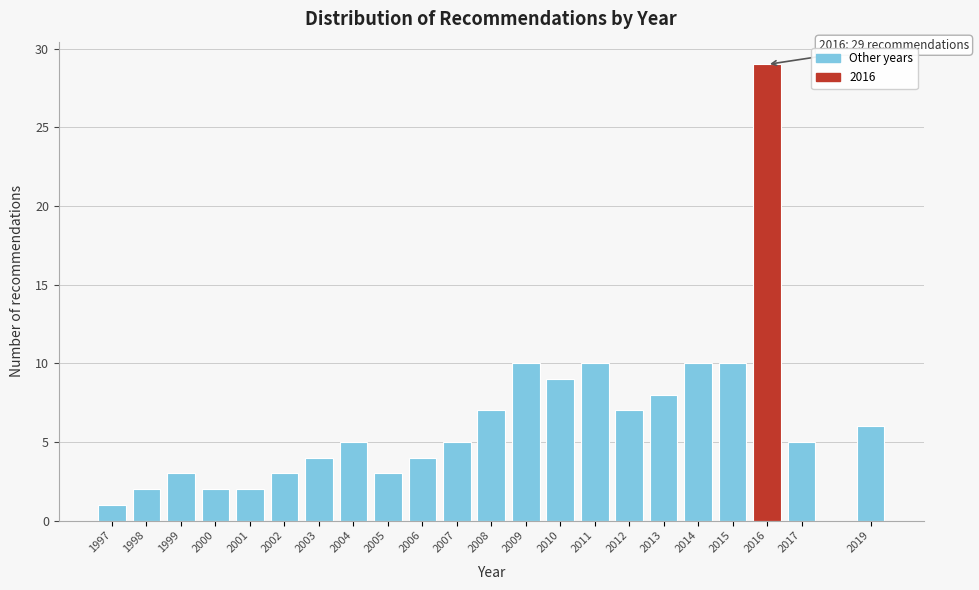

Reading right to left, extract all data points from this chart.

2019=6	2017=5	2016=29	2015=10	2014=10	2013=8	2012=7	2011=10	2010=9	2009=10	2008=7	2007=5	2006=4	2005=3	2004=5	2003=4	2002=3	2001=2	2000=2	1999=3	1998=2	1997=1